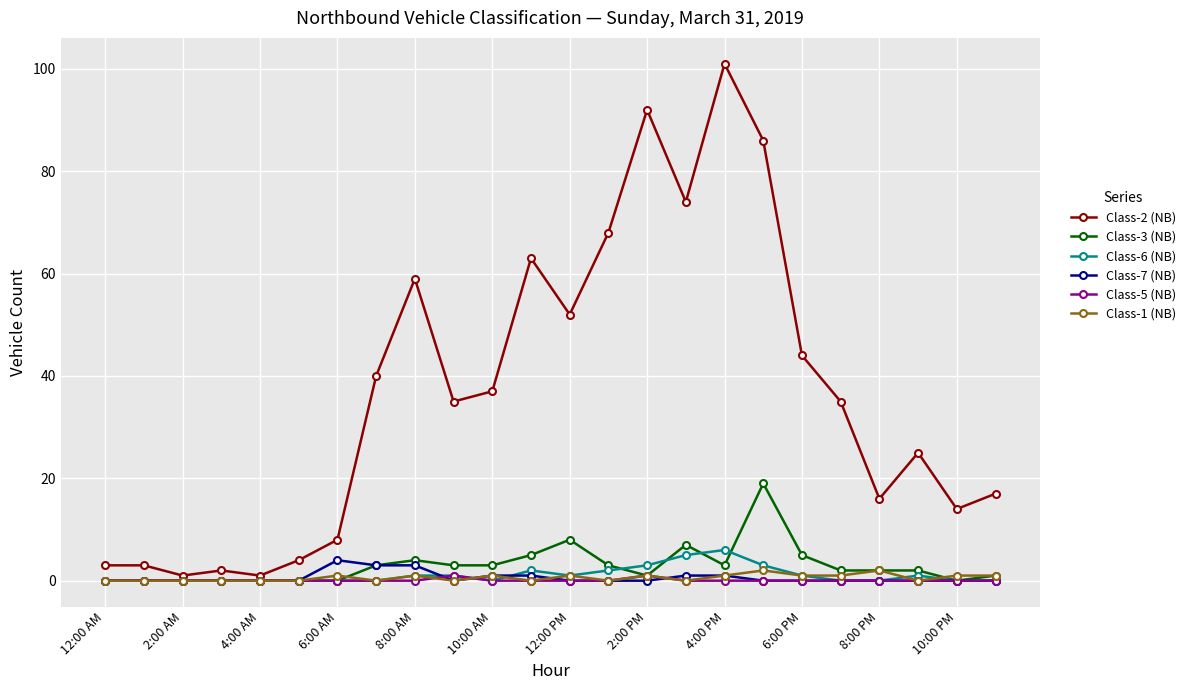

True or false: Class-3 (NB) has more than 2 points higher than both neighbors.

True